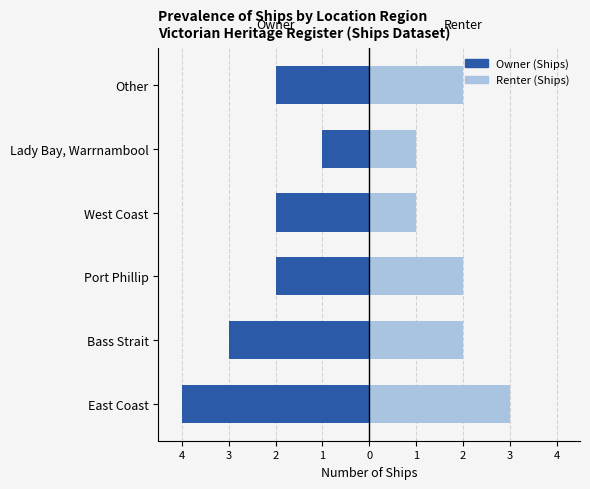

Are the bars grouped side by side (vs. stacked)?

Yes